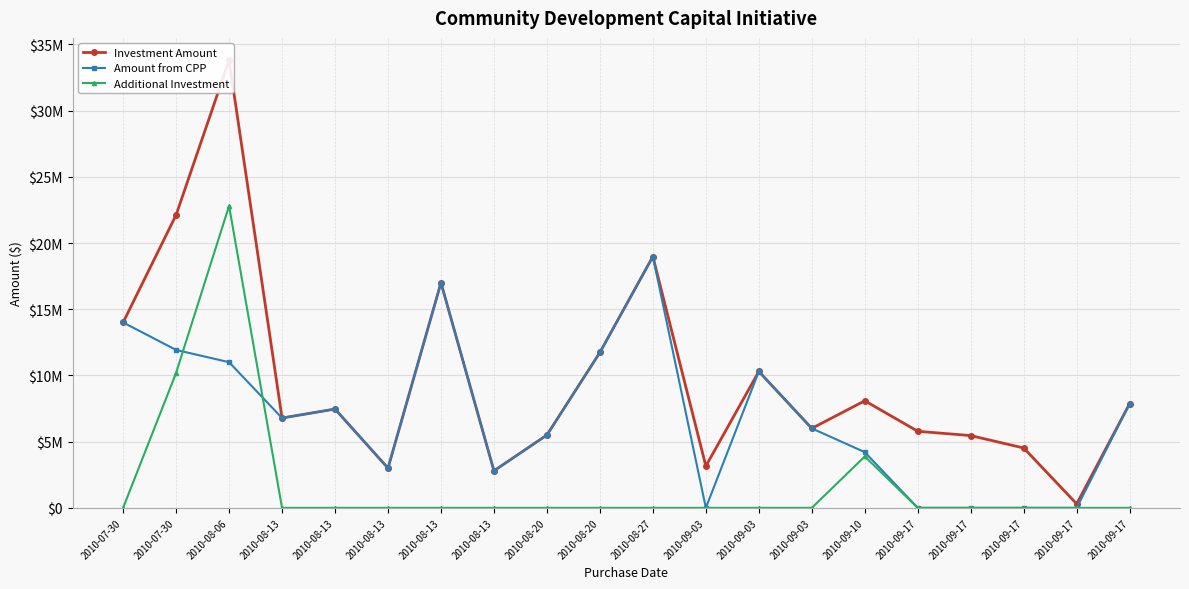

Between 2010-07-30 and 2010-08-13, which series saw the biggest shift?

Investment Amount